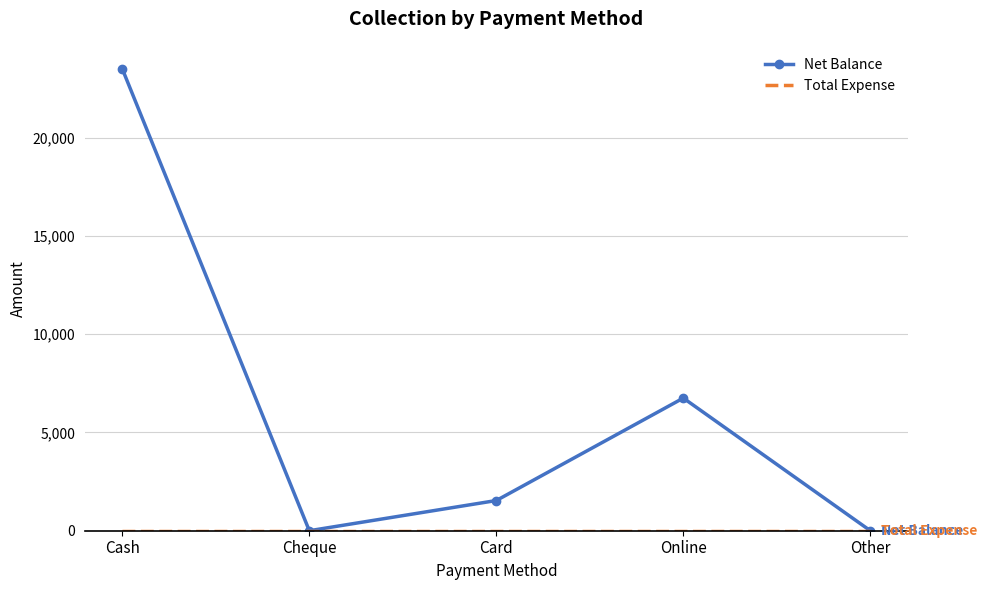

What value does the Net Balance series have at Online?

6750